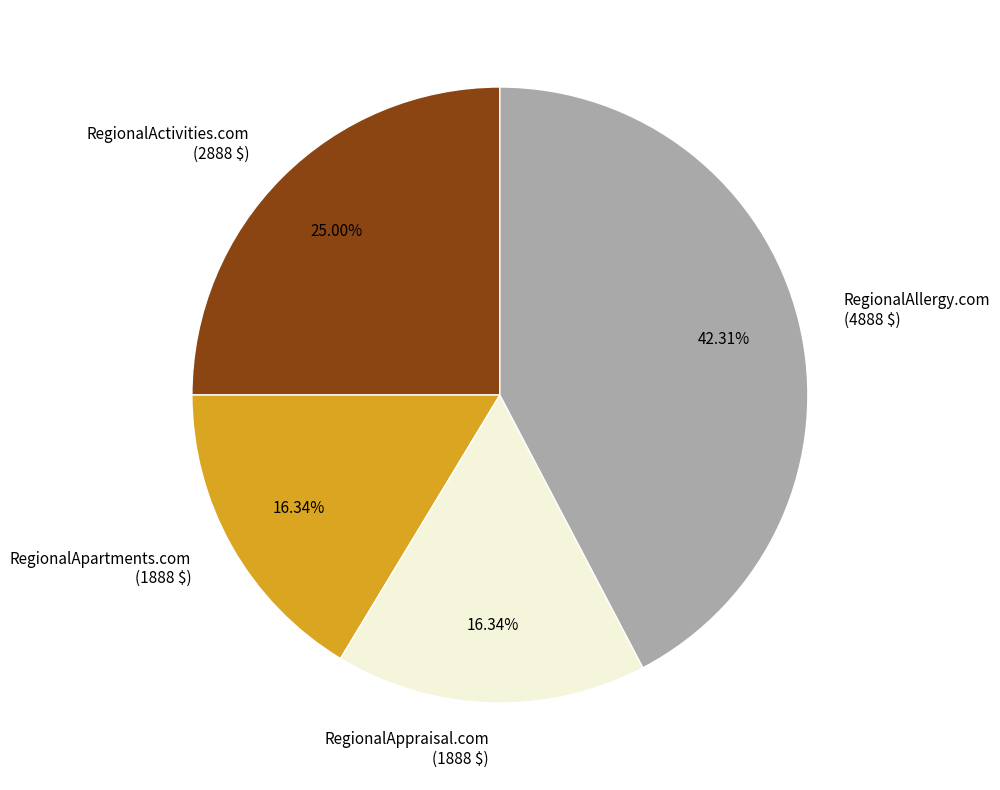

Count the number of slices in the pie.

4